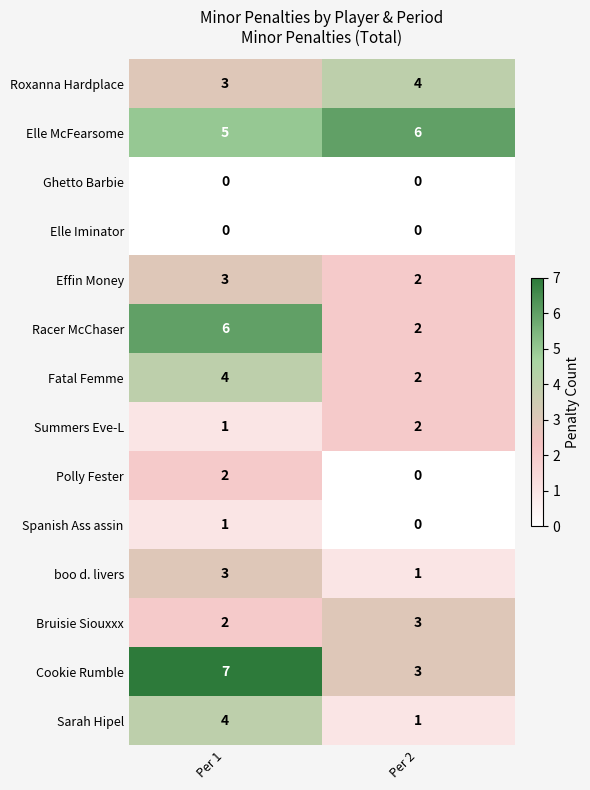

How many categories are shown in the chart?

2